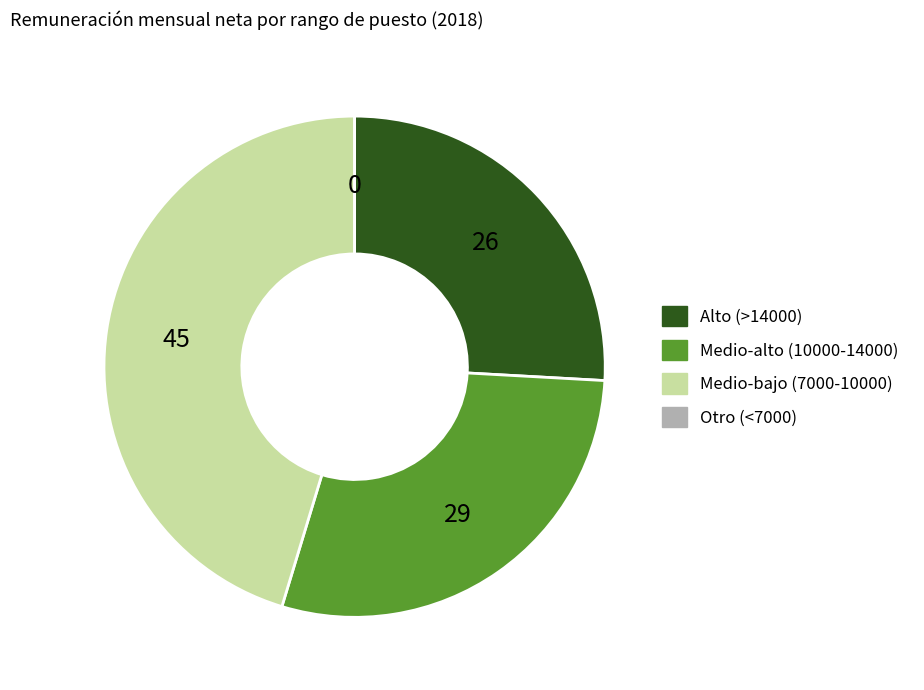

Is there a majority slice in this chart?

No